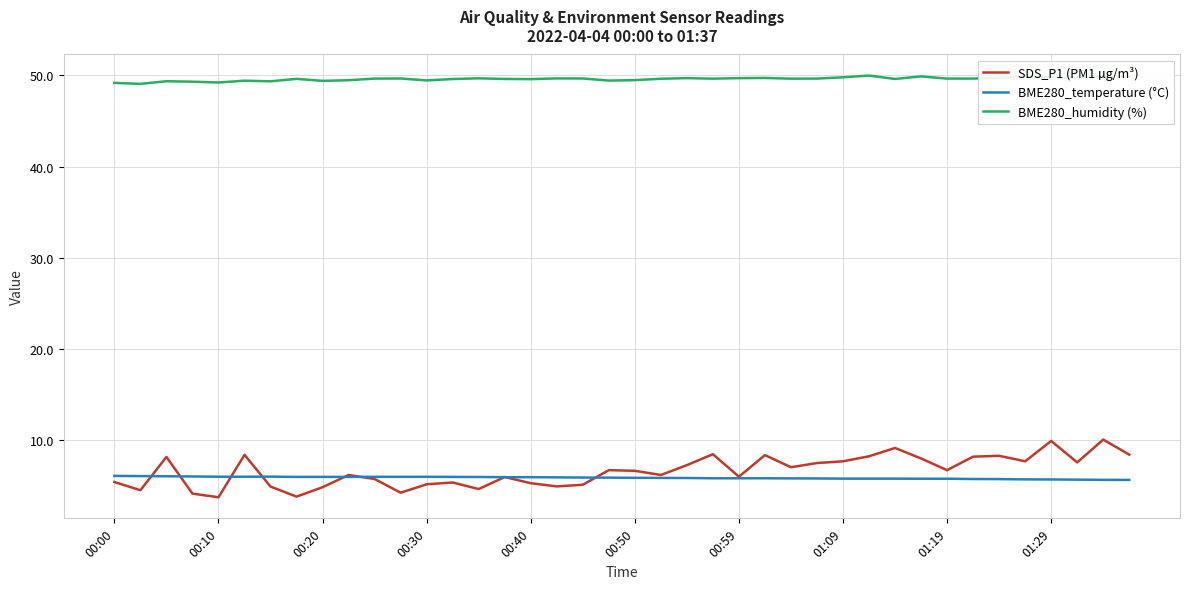

True or false: BME280_temperature (°C) and SDS_P1 (PM1 µg/m³) intersect in this chart.

True